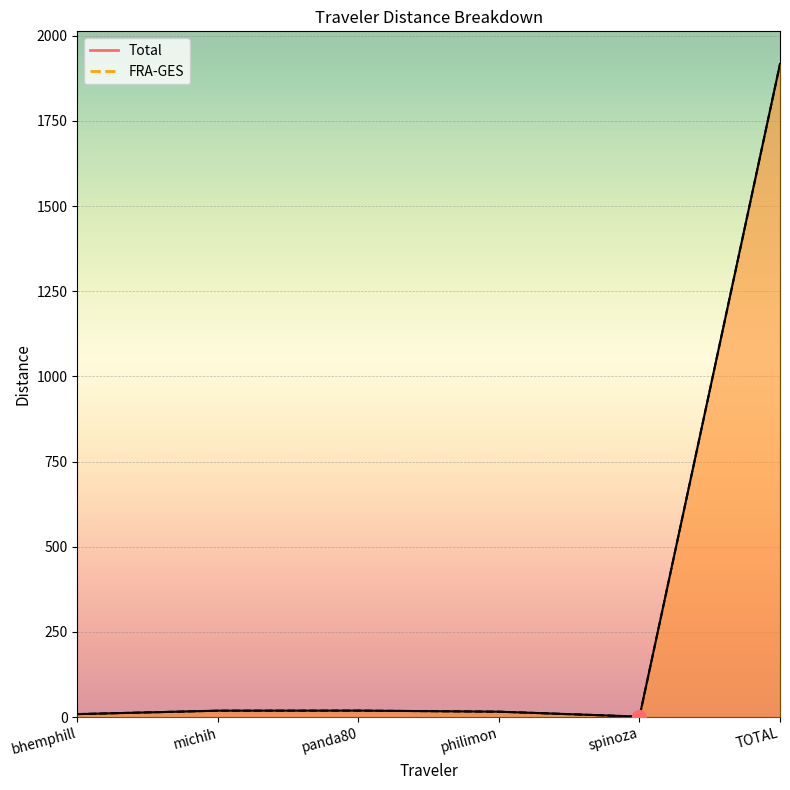

Which series changed the most between bhemphill and michih?

Total